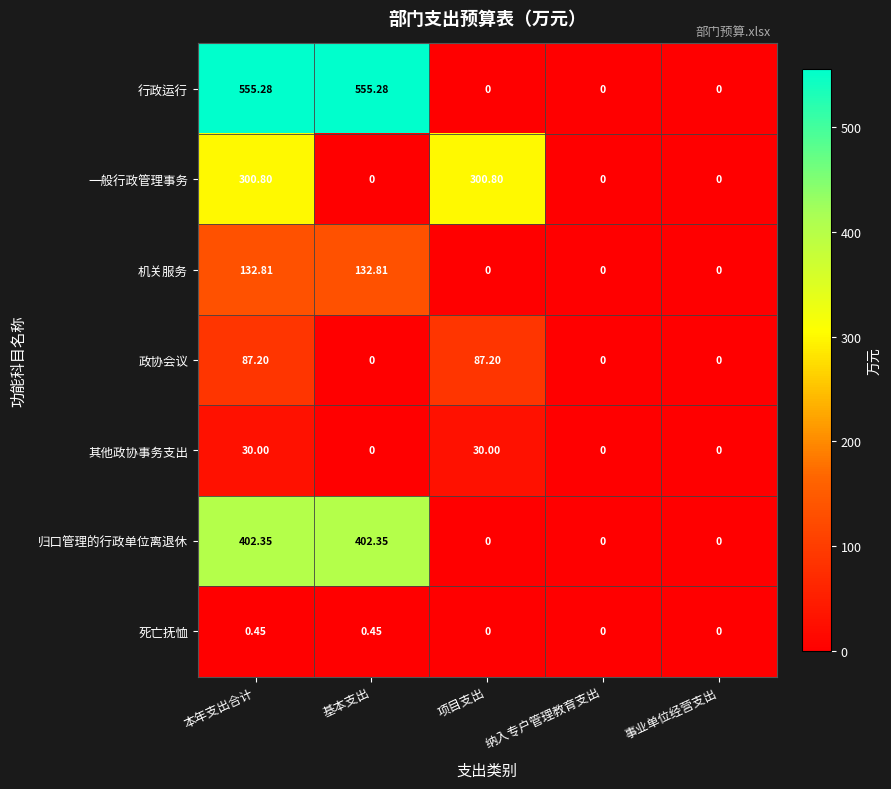

Rank the series at 本年支出合计 from highest to lowest value.

行政运行, 归口管理的行政单位离退休, 一般行政管理事务, 机关服务, 政协会议, 其他政协事务支出, 死亡抚恤